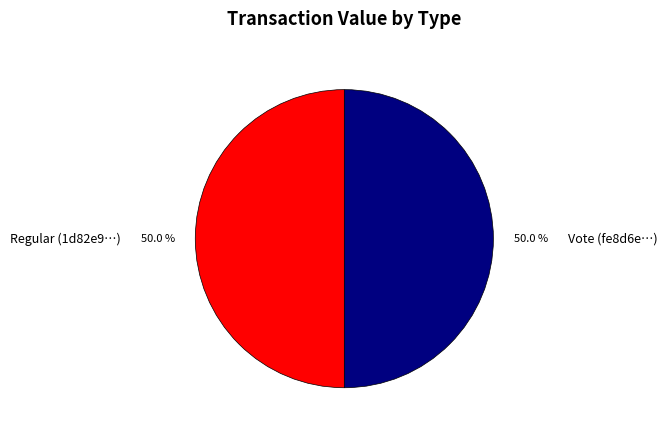

Do Vote (fe8d6e…) and Regular (1d82e9…) together represent more than half of the pie?

Yes